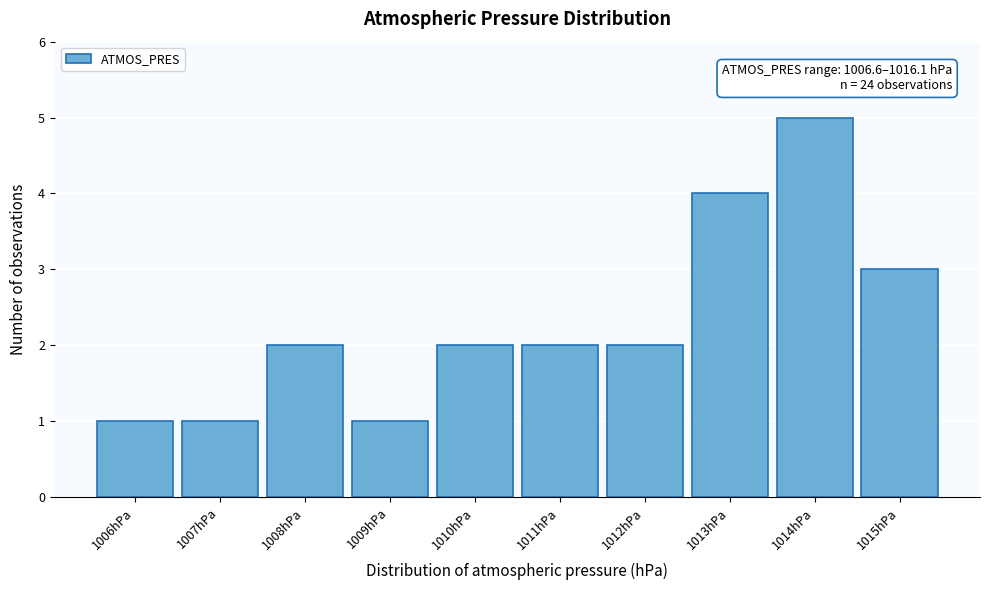

Reading left to right, list all the values displayed in this chart.

1	1	2	1	2	2	2	4	5	3